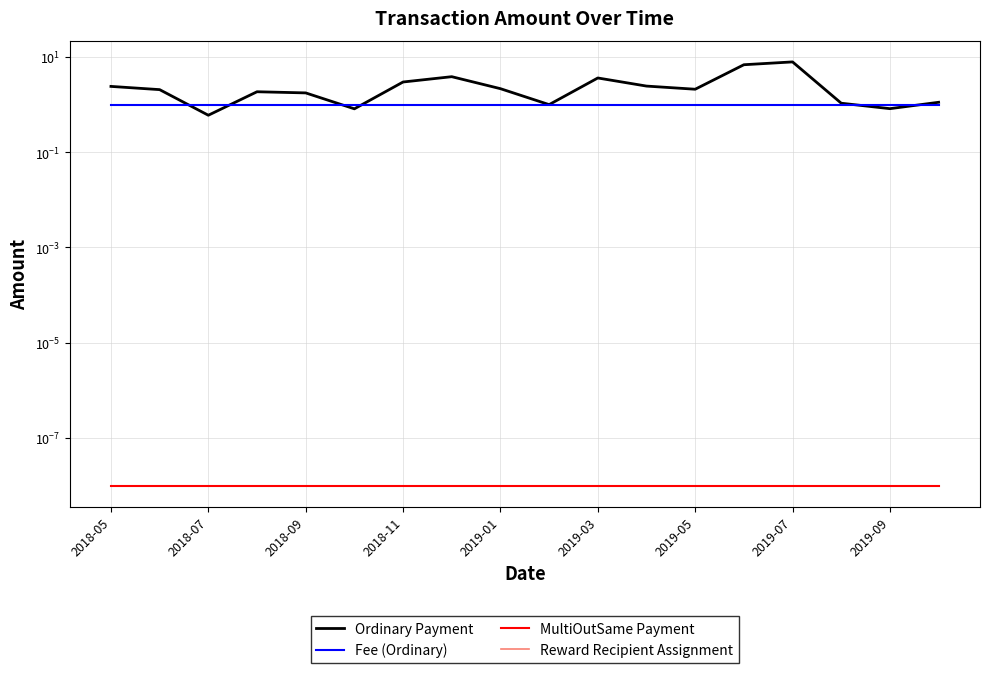

Between 2019-05 and 11, which series saw the biggest shift?

Ordinary Payment